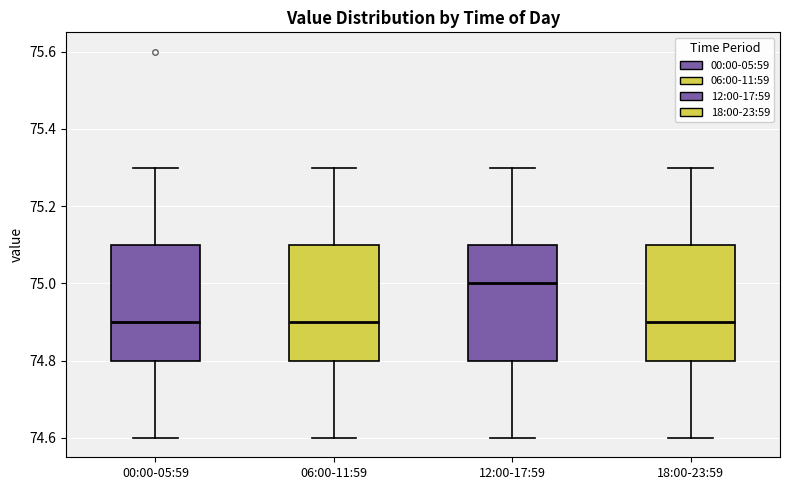

Which box has the highest median line?

12:00-17:59